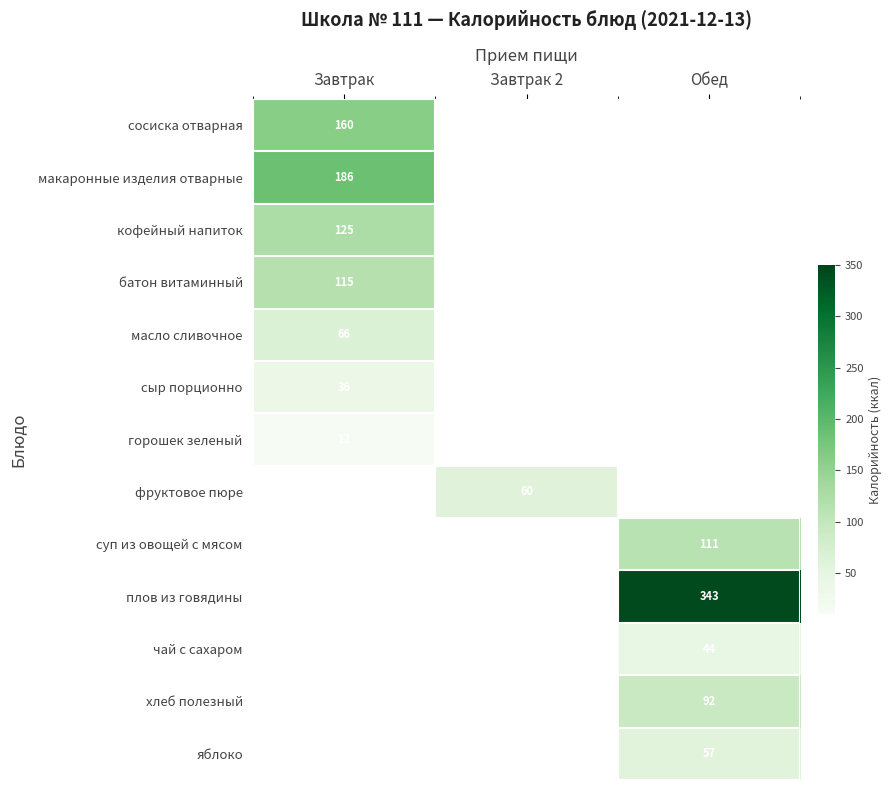

The value of яблоко at Обед is 13.8. True or false?

False